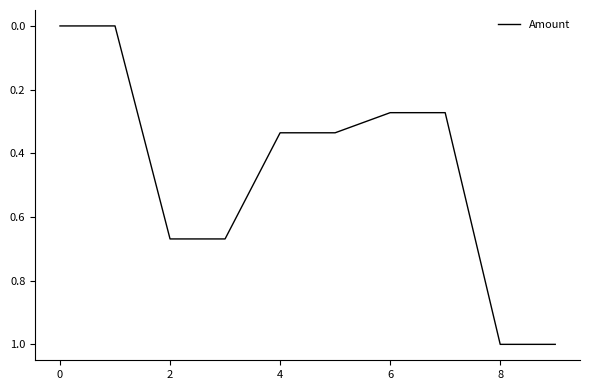

What is the difference between the maximum and minimum values?

1.0